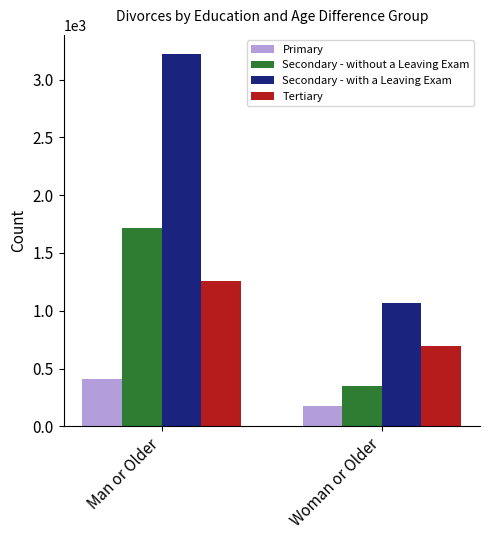

The Secondary - without a Leaving Exam series shows 1718 at Man or Older. True or false?

True